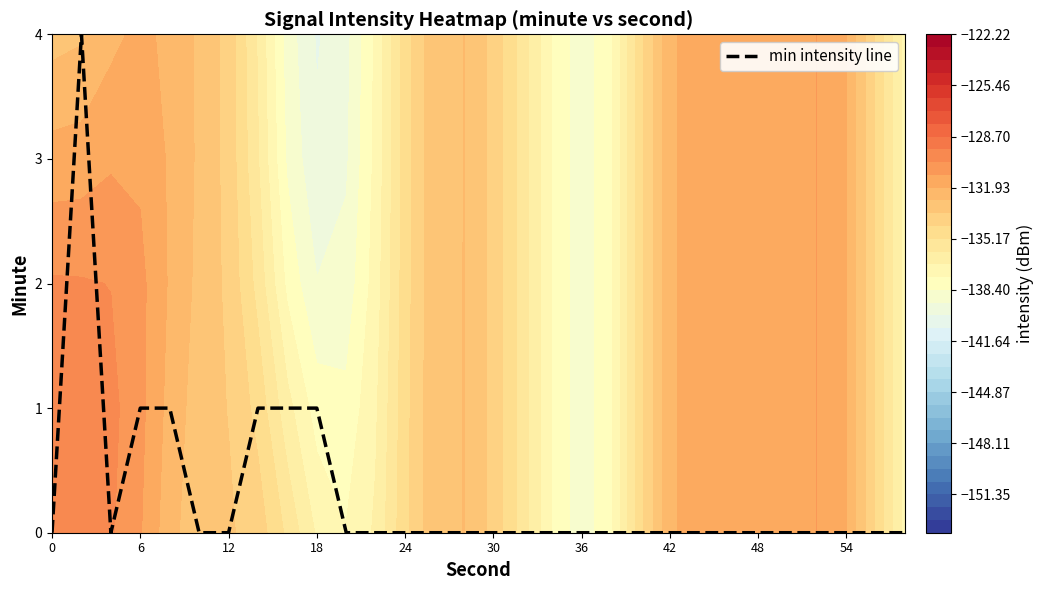

True or false: min intensity line has a value of 0 at 24.

True